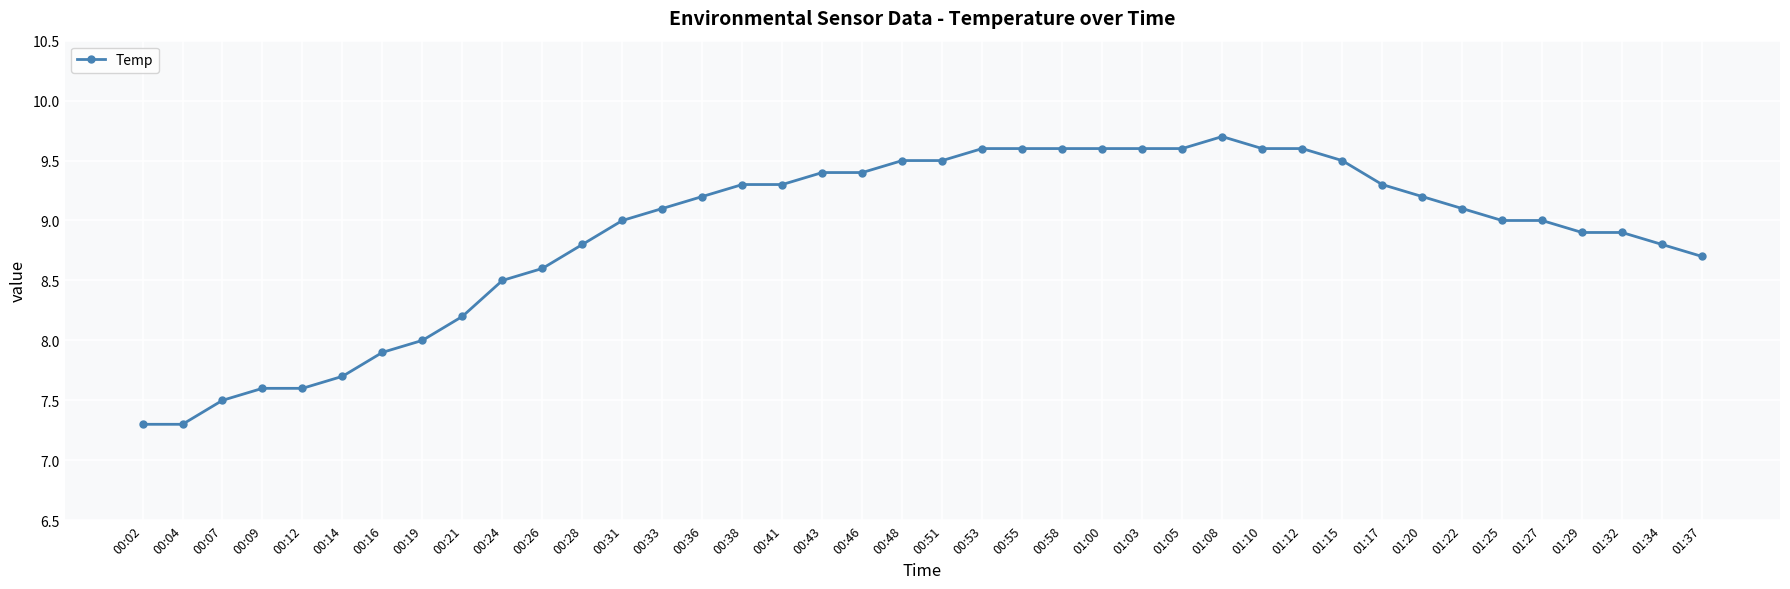

Reading left to right, list all the values displayed in this chart.

00:02=7.3	00:04=7.3	00:07=7.5	00:09=7.6	00:12=7.6	00:14=7.7	00:16=7.9	00:19=8.0	00:21=8.2	00:24=8.5	00:26=8.6	00:28=8.8	00:31=9.0	00:33=9.1	00:36=9.2	00:38=9.3	00:41=9.3	00:43=9.4	00:46=9.4	00:48=9.5	00:51=9.5	00:53=9.6	00:55=9.6	00:58=9.6	01:00=9.6	01:03=9.6	01:05=9.6	01:08=9.7	01:10=9.6	01:12=9.6	01:15=9.5	01:17=9.3	01:20=9.2	01:22=9.1	01:25=9.0	01:27=9.0	01:29=8.9	01:32=8.9	01:34=8.8	01:37=8.7